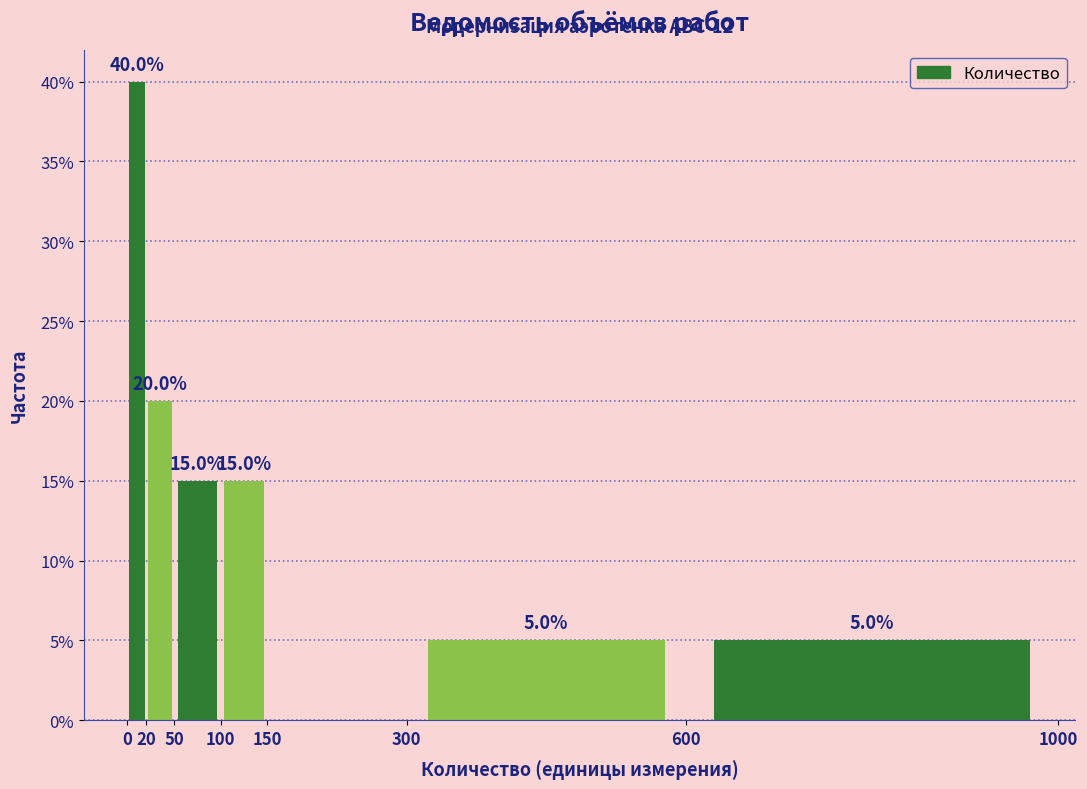

Which range on the x-axis has the tallest bar?

0 to 20